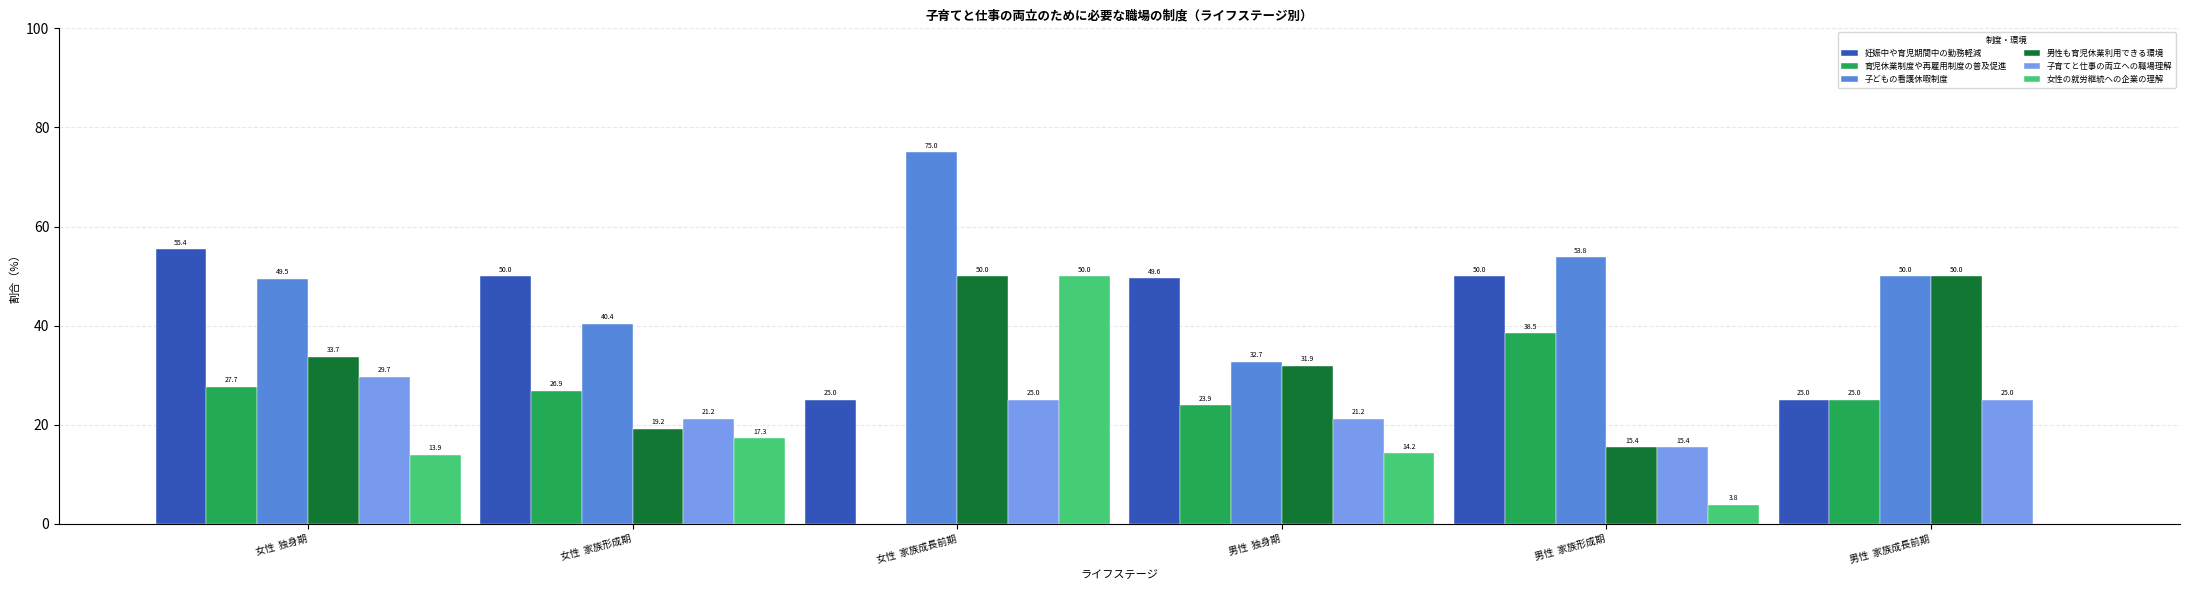

How many groups of bars are there?

6